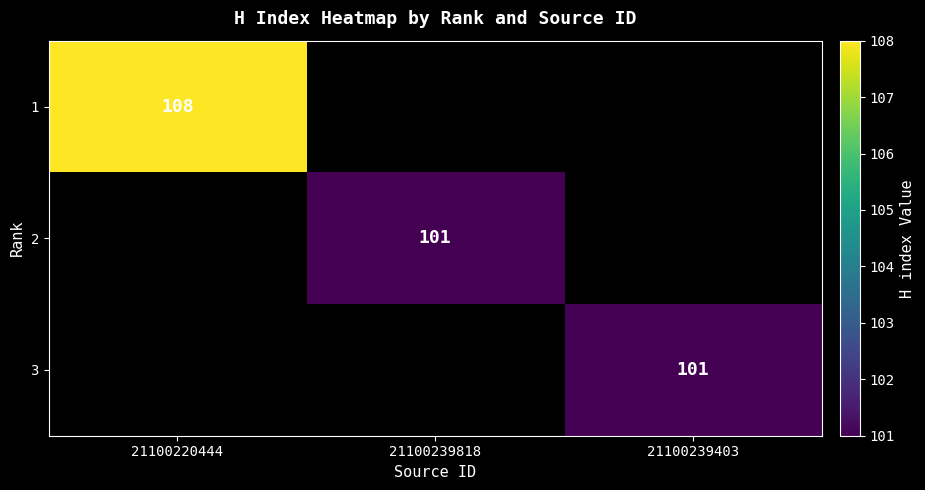

The 2 series shows 138 at 21100239818. True or false?

False